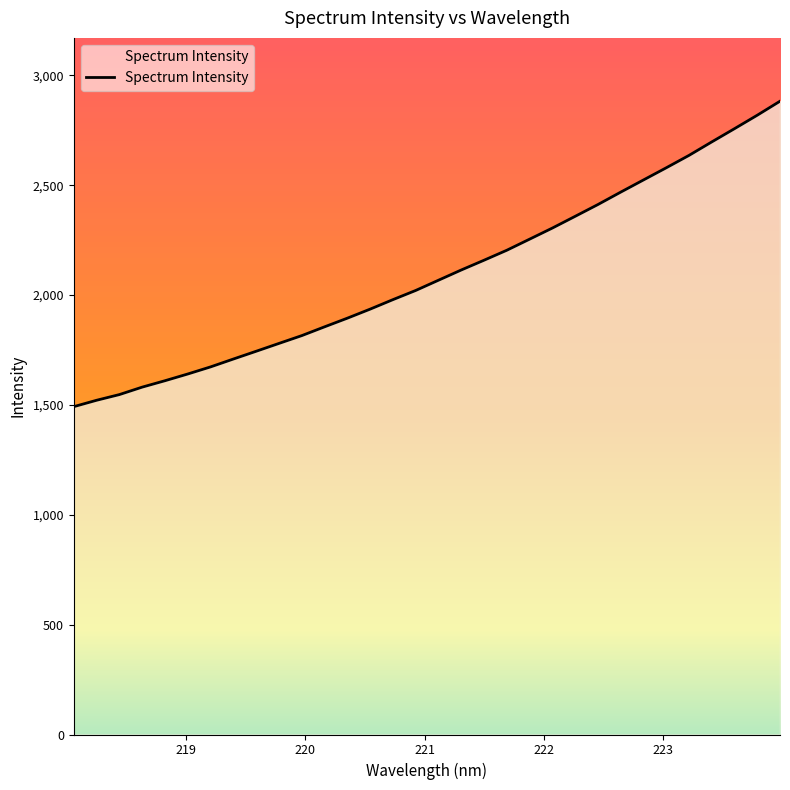

What is the maximum value shown in the chart?

2882.7